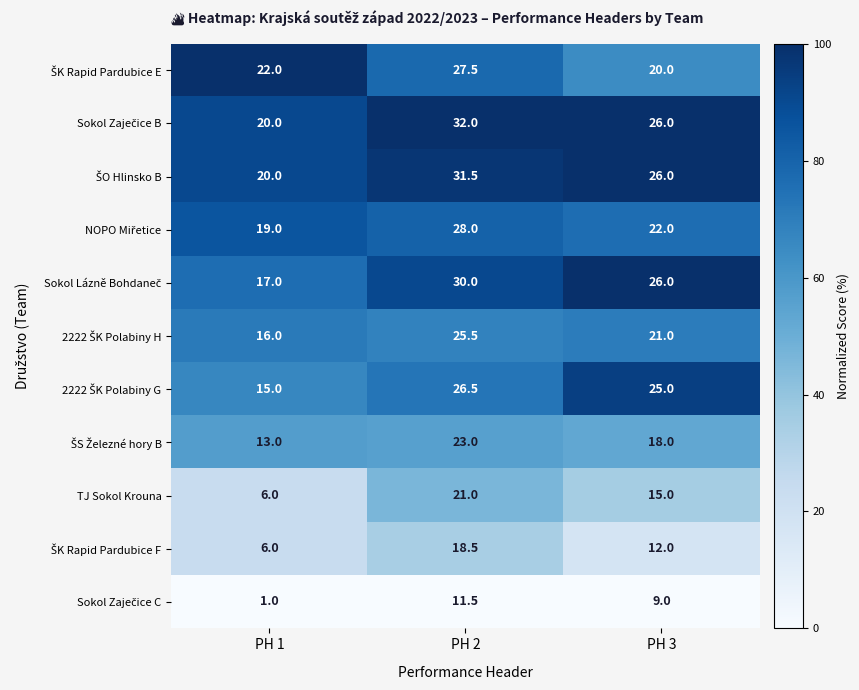

What is the average value of the TJ Sokol Krouna series?

14.0